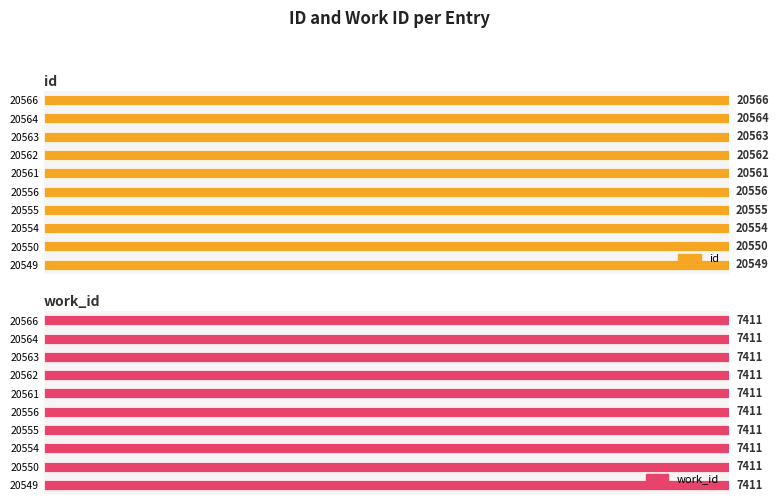

Between 0 and 8, which series saw the biggest shift?

id